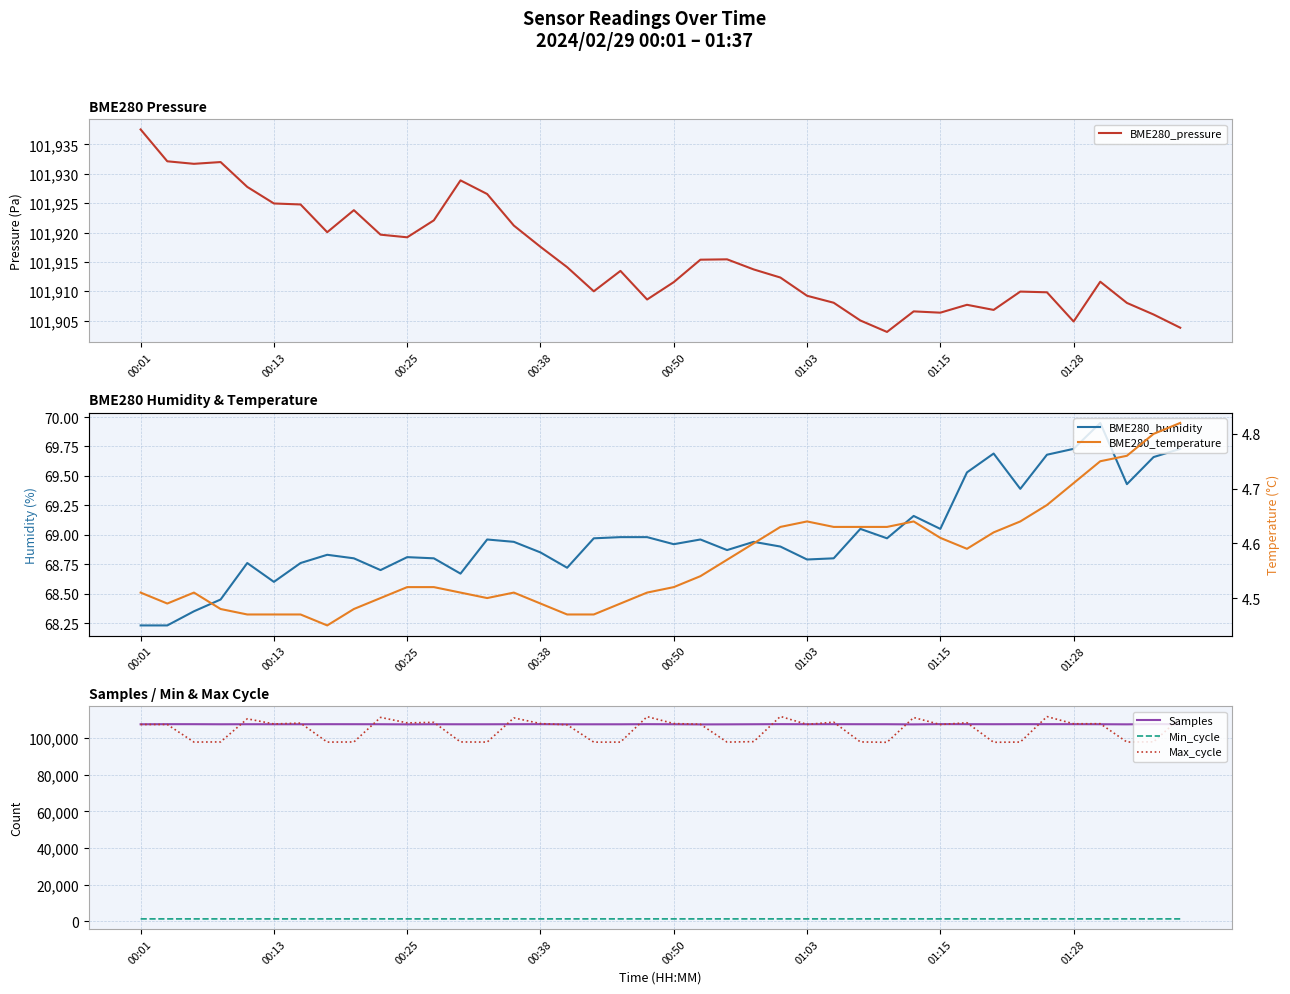

In Samples, how many points are higher than both neighbors (excluding endpoints)?

11